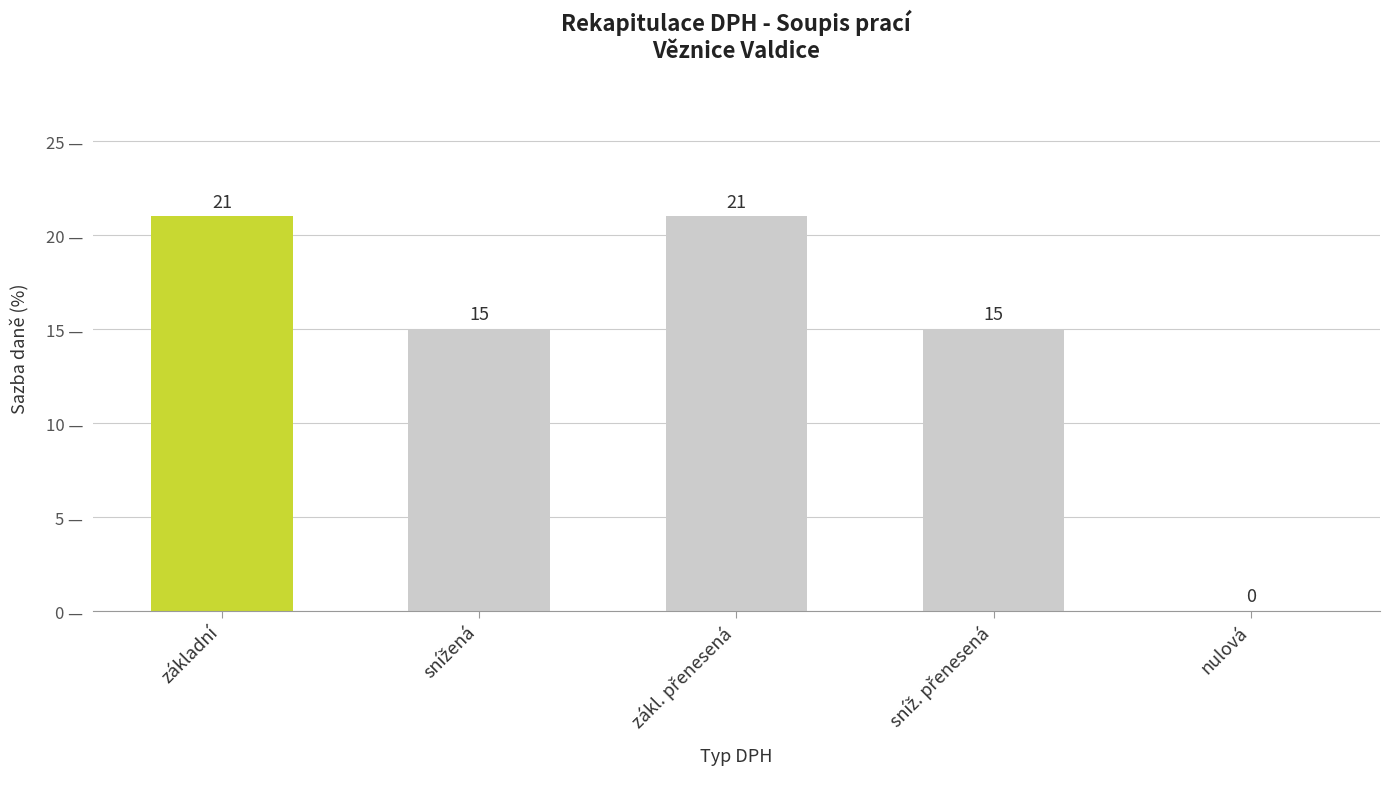

What is the maximum value shown in the chart?

21